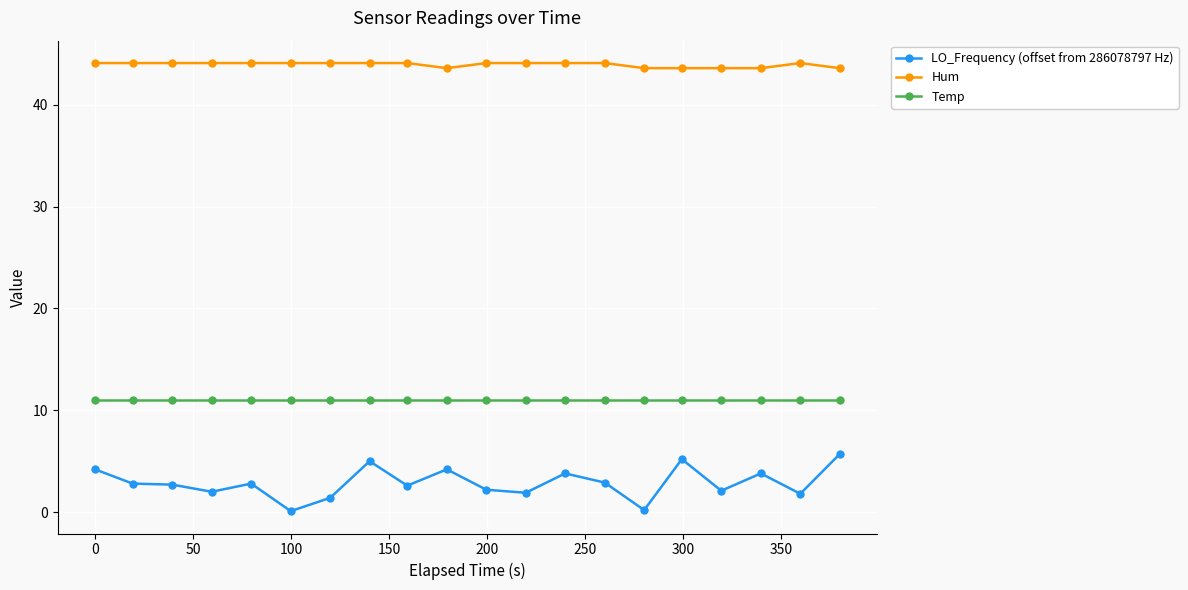

Which series has the largest total across all categories?

Hum